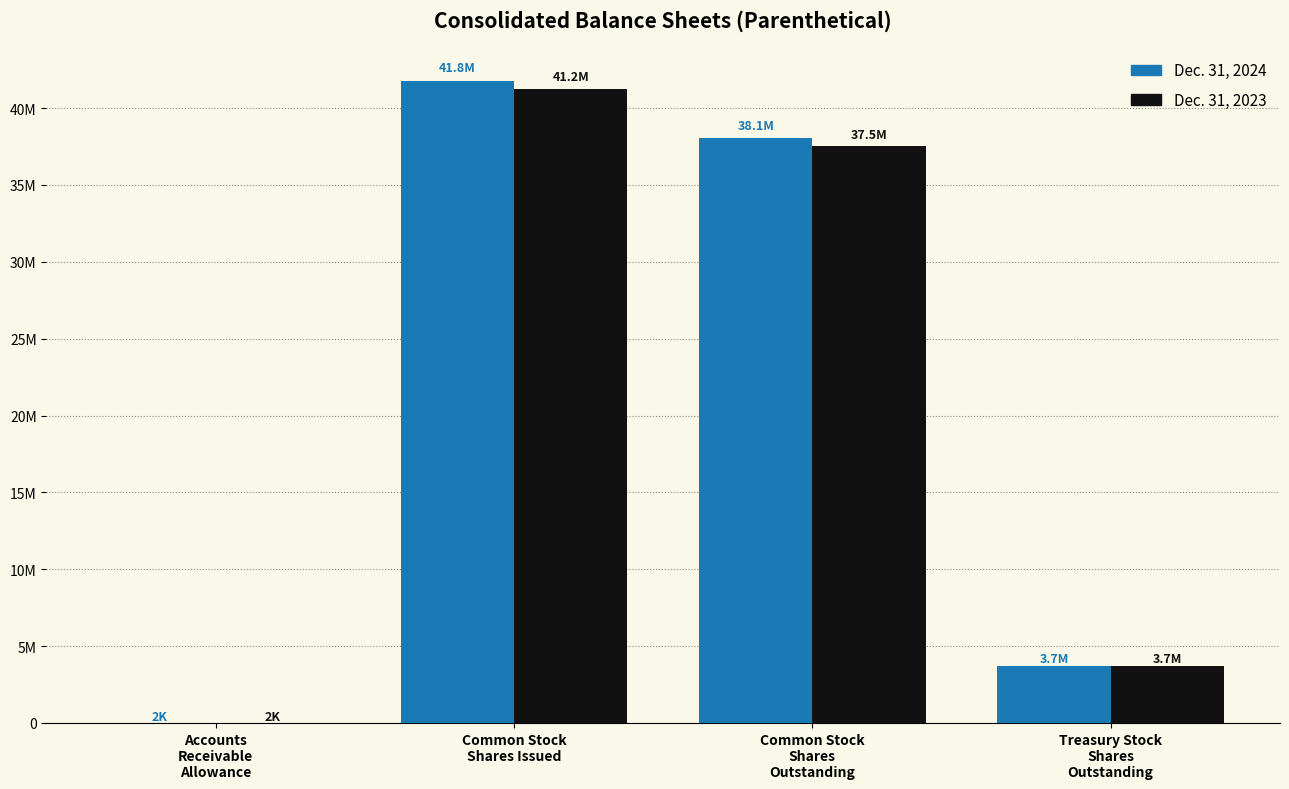

At which label does Dec. 31, 2023 reach its minimum?

Accounts
Receivable
Allowance